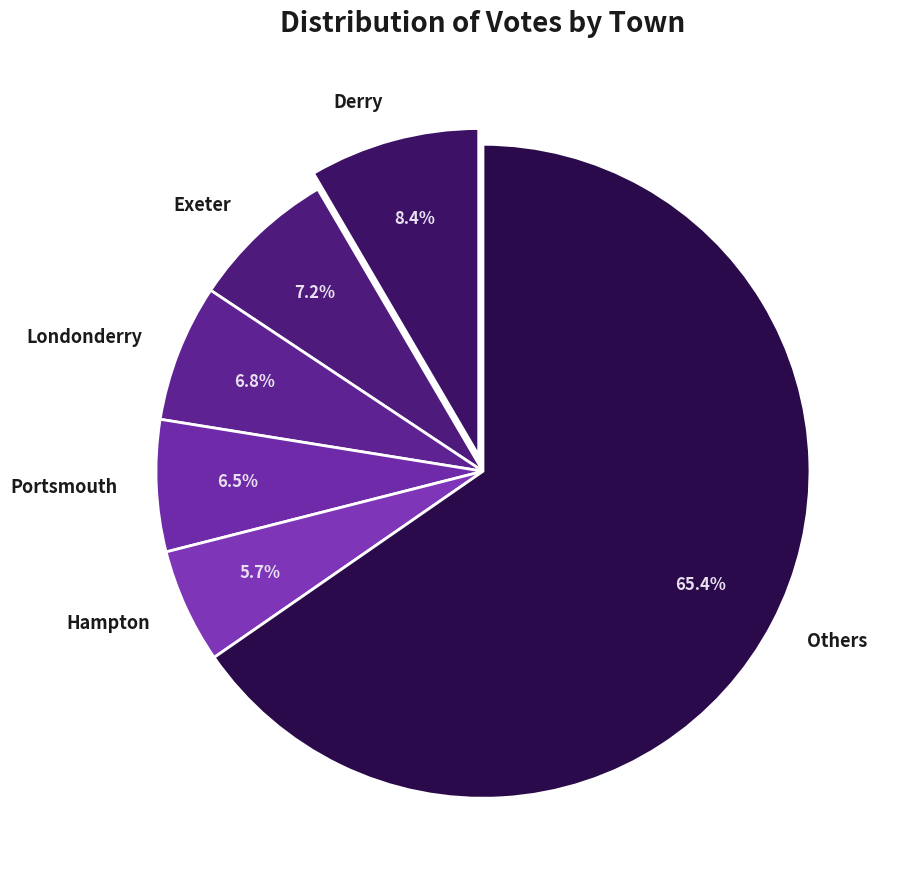

How many segments does this pie chart have?

6